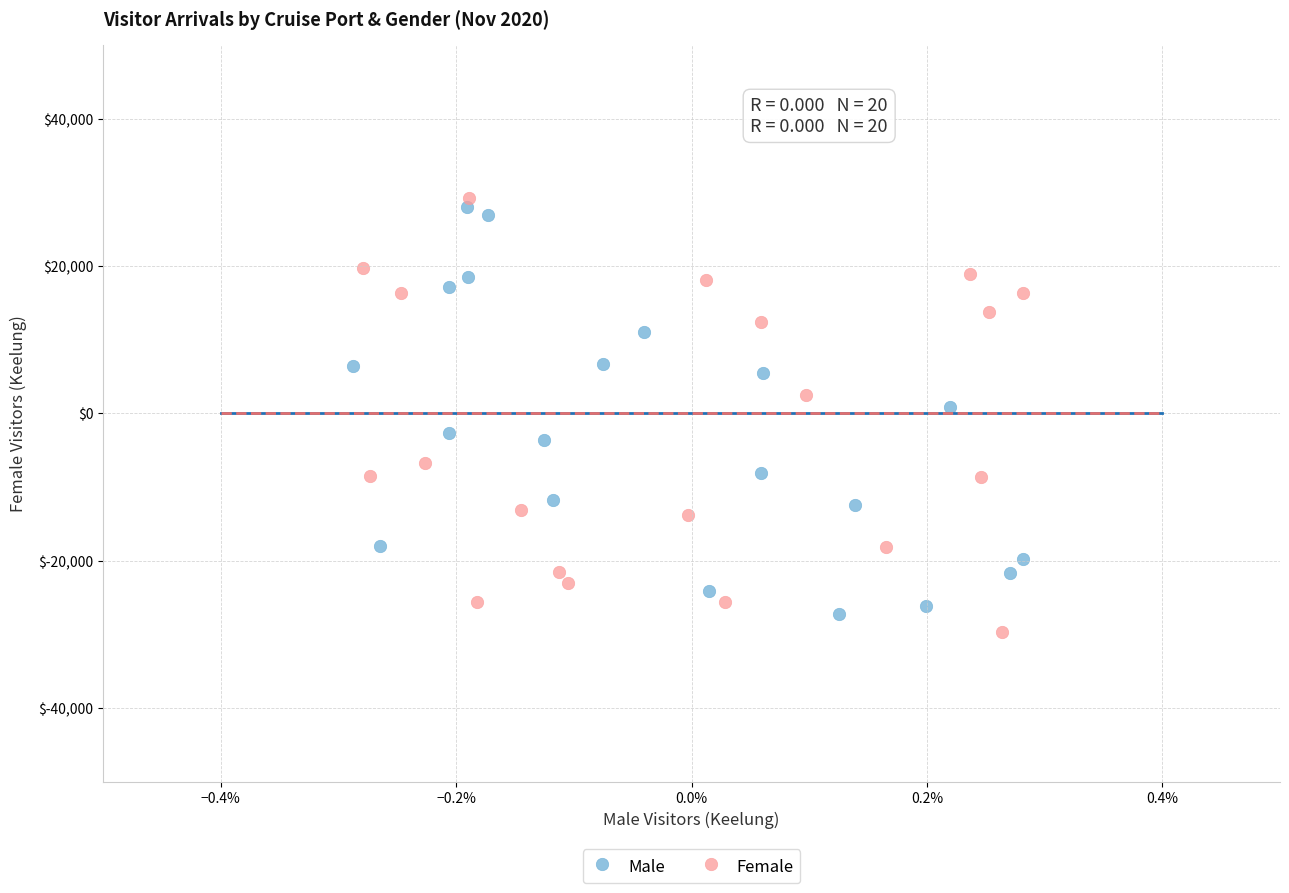

What are all the series names shown in the legend?

Male, Female